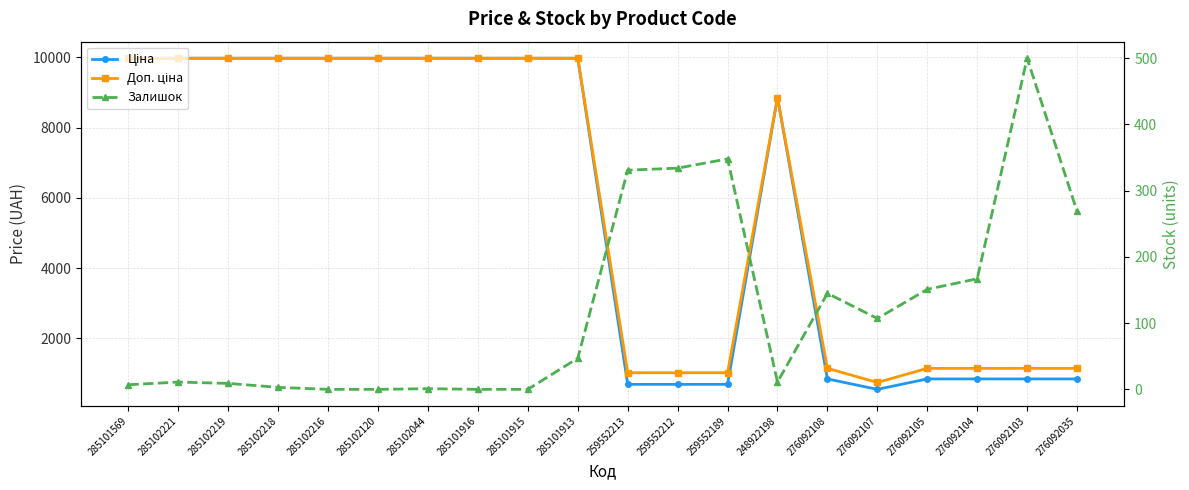

At which label does Доп. ціна first exceed 9974?

285101569